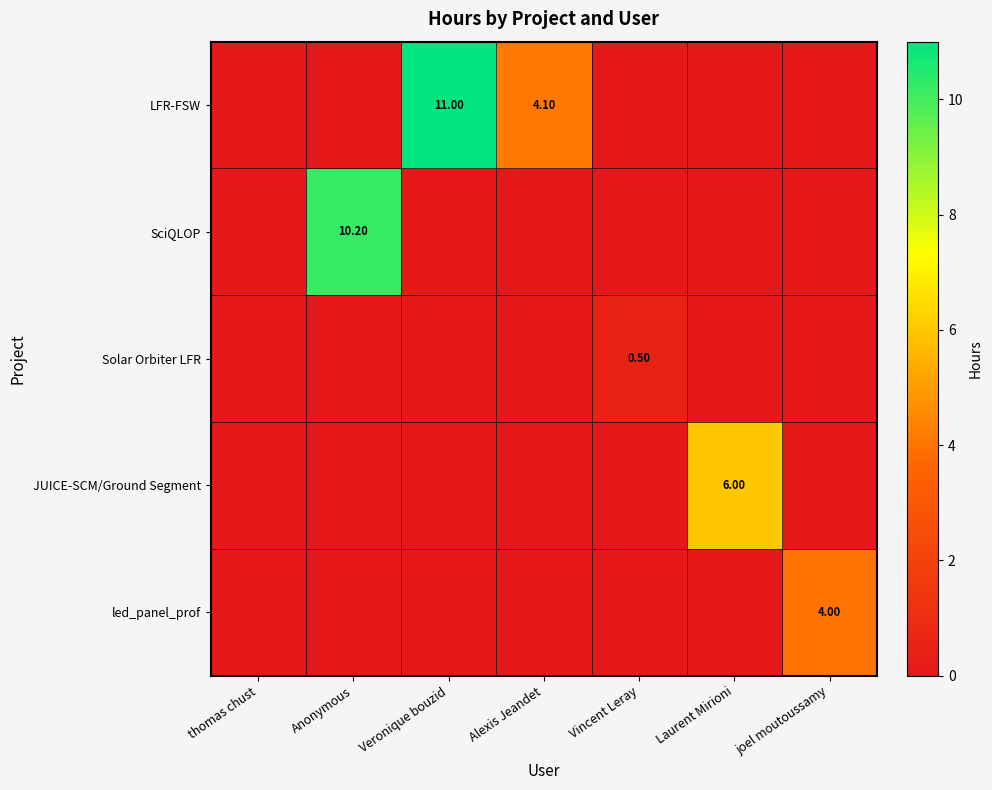

True or false: JUICE-SCM/Ground Segment has a value of -2.1 at Vincent Leray.

False